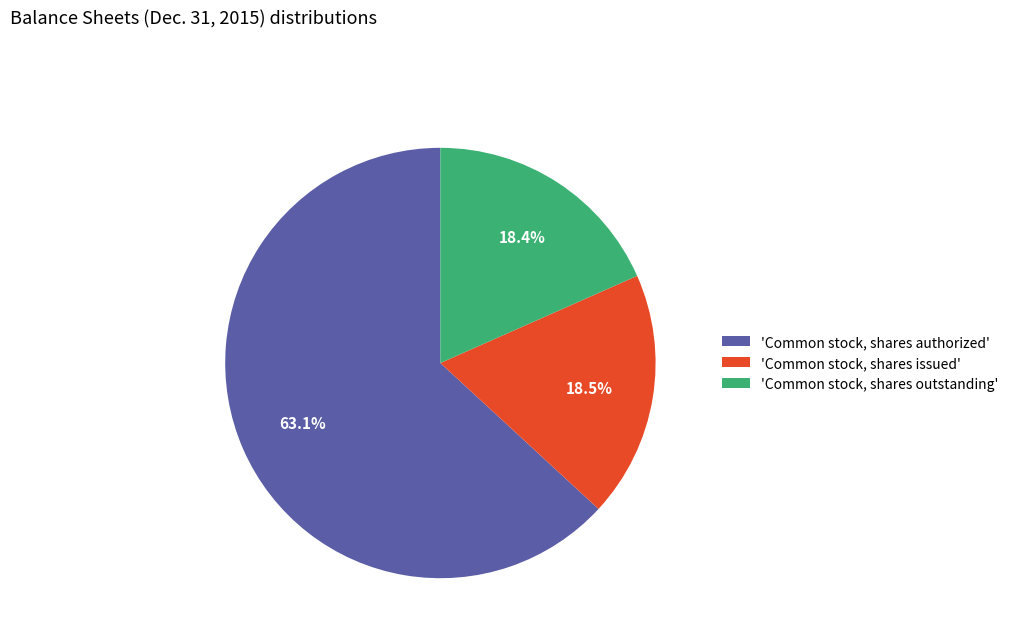

Is there any slice that represents more than half of the pie?

Yes